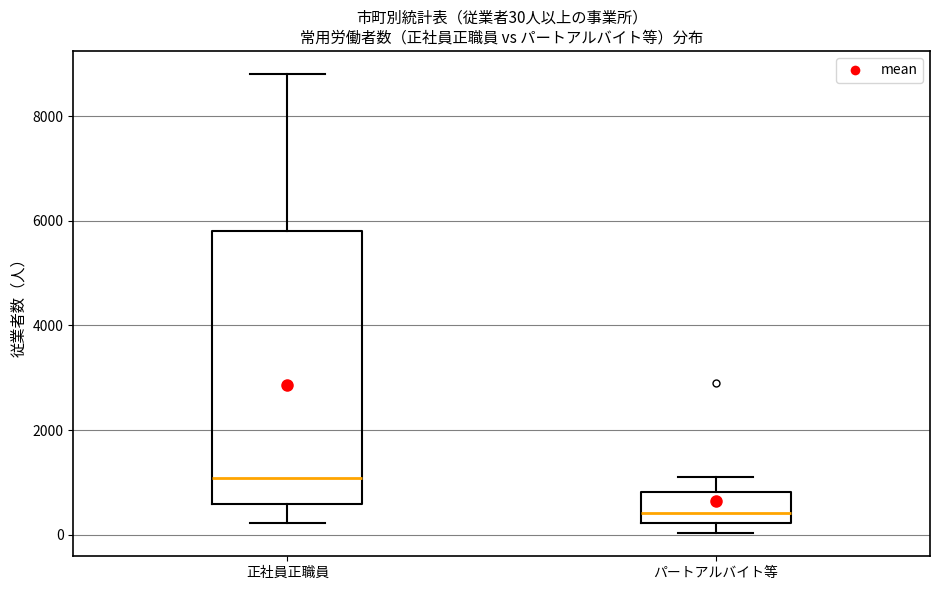

Which box is the tallest, from its lower edge to its upper edge?

正社員正職員